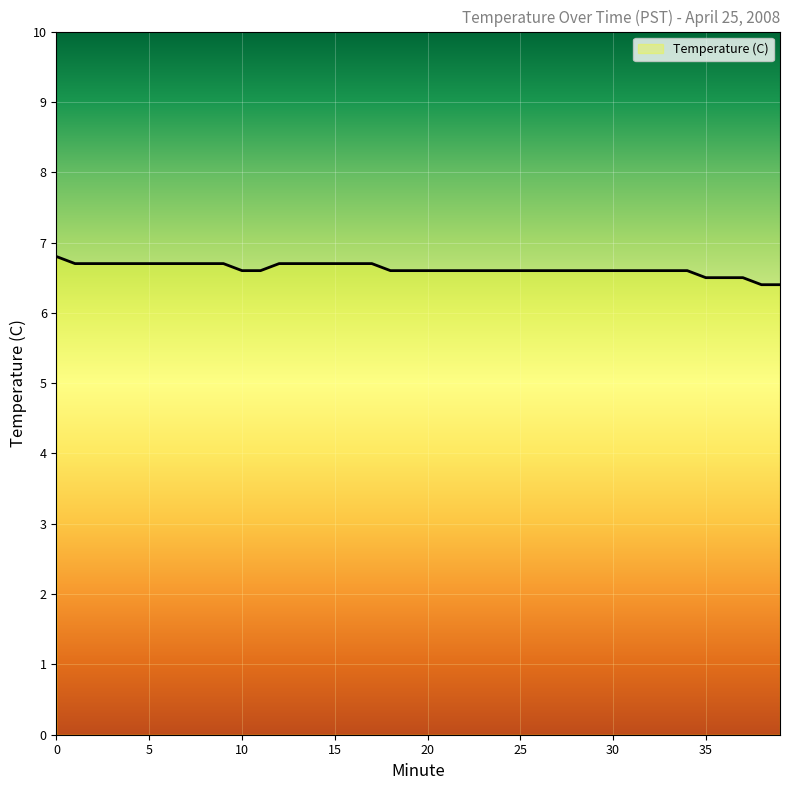

What is the smallest value displayed?

6.4